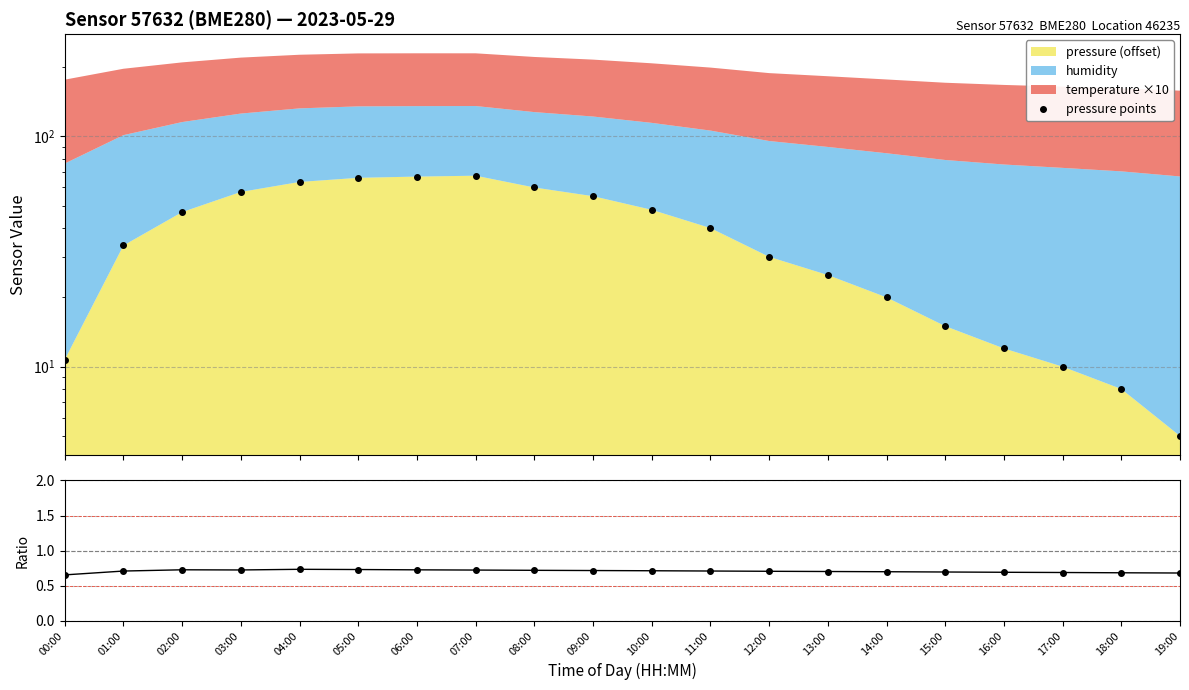

What is the average value of the pressure points series?

37.0